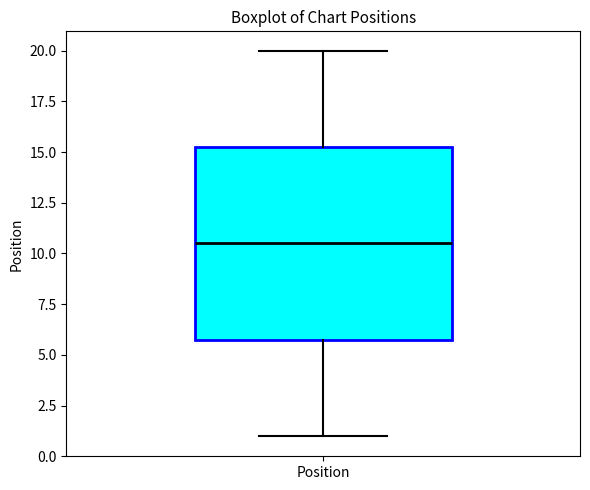

Transcribe this box plot: give where the median line is, the range the box spans, and where the two whiskers end, as read against the y-axis. The values are not printed on the chart, so give them approximately, as read against the axis.

median 10.5, box 6.0 to 15.5, whiskers 1.0 to 20.0